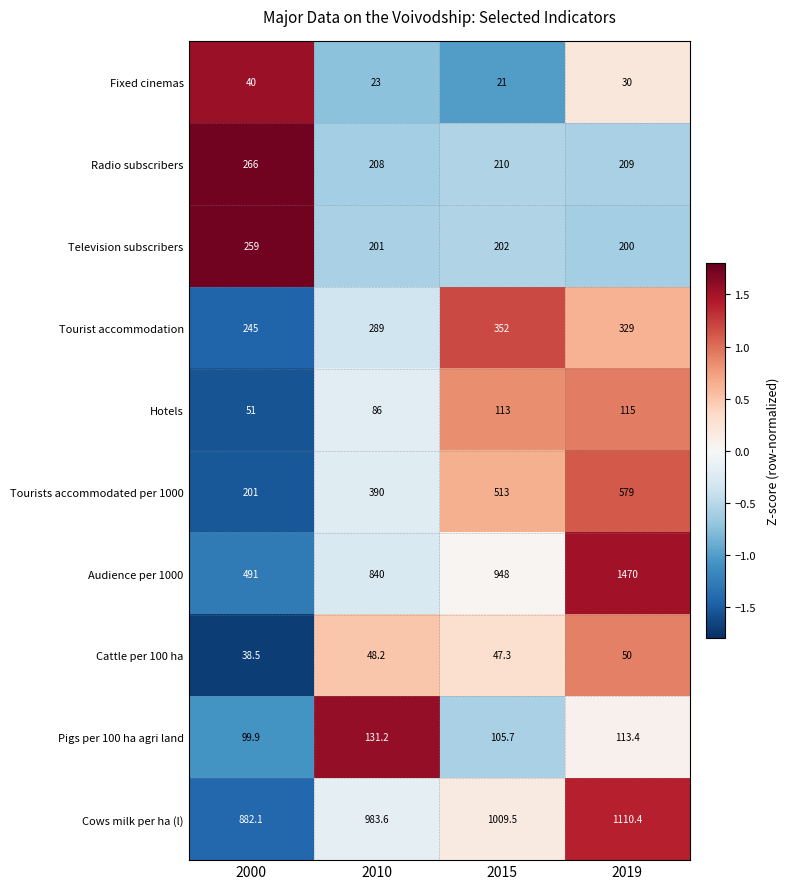

At which category does the chart reach its peak across all series?

2019